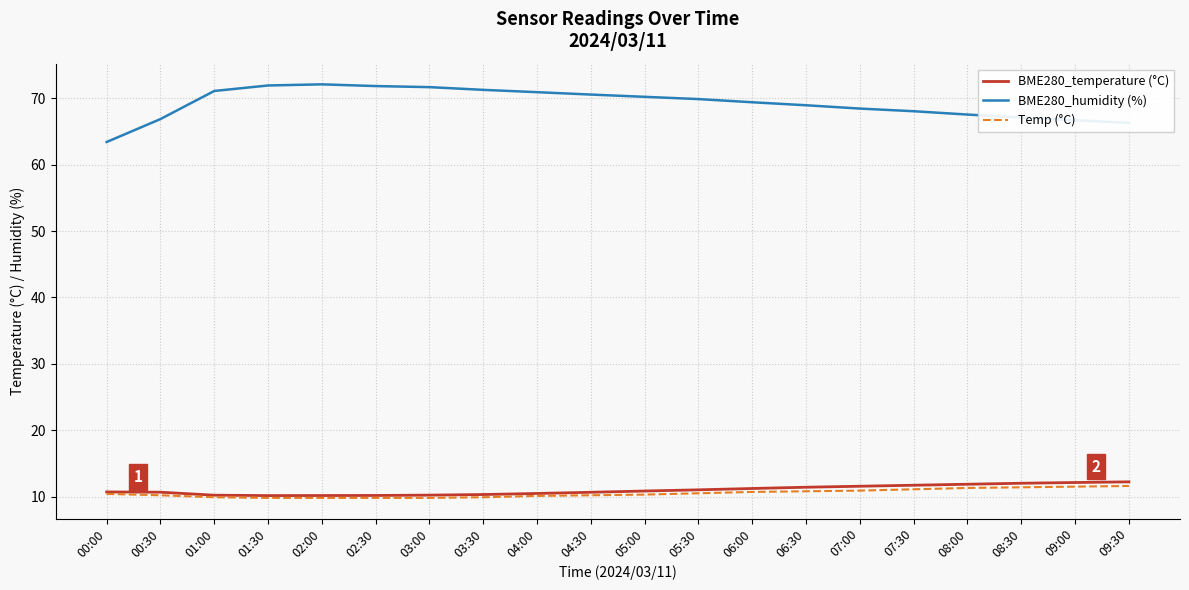

Which series has the largest range (max minus min)?

BME280_humidity (%)